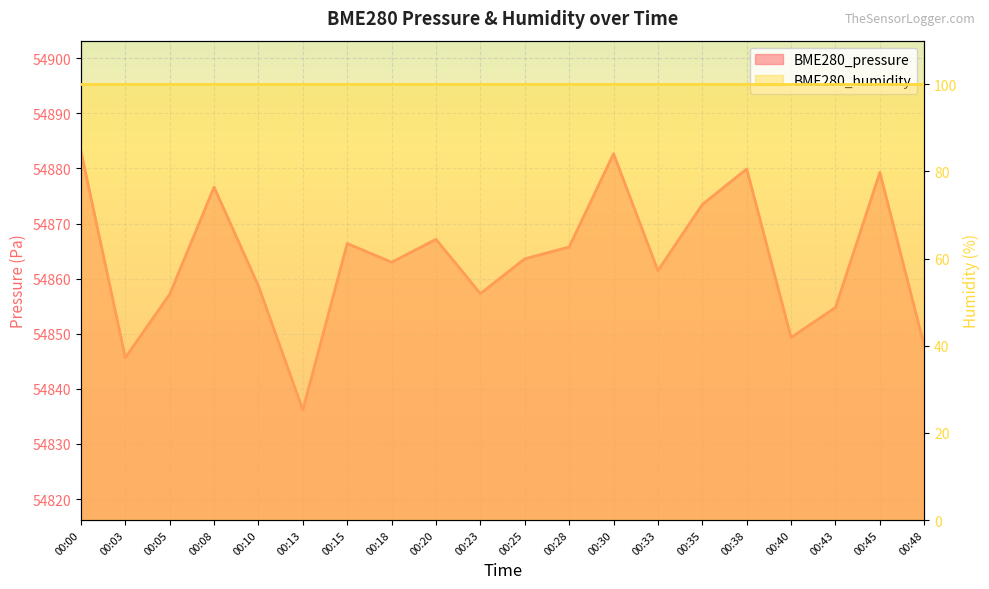

What is the smallest value displayed?

54836.2